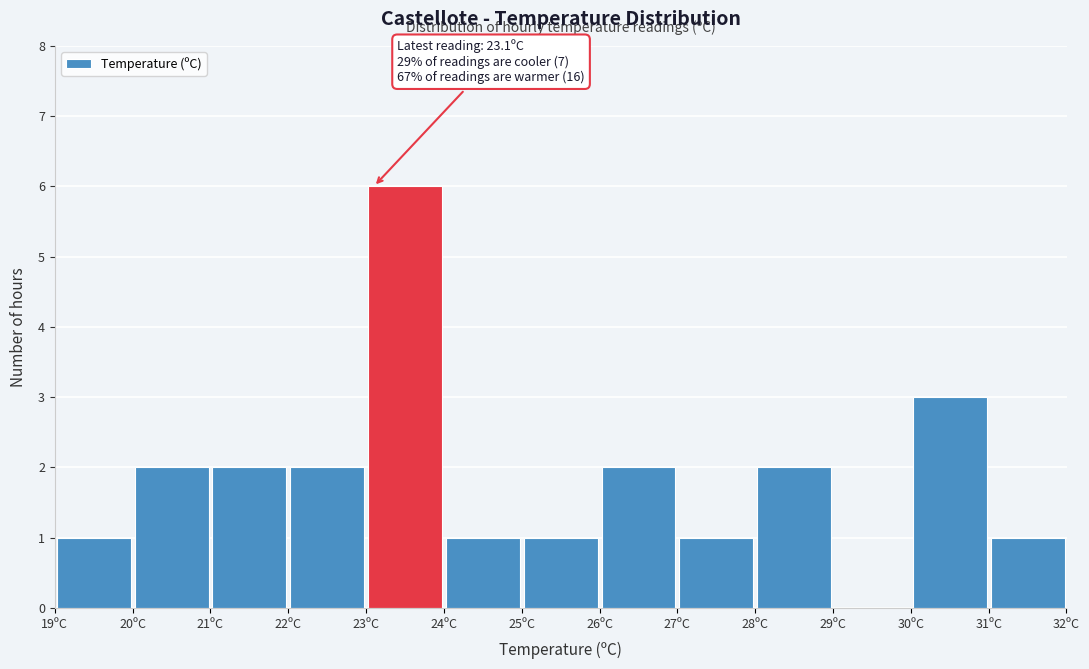

Which range on the x-axis has the tallest bar?

23 to 24